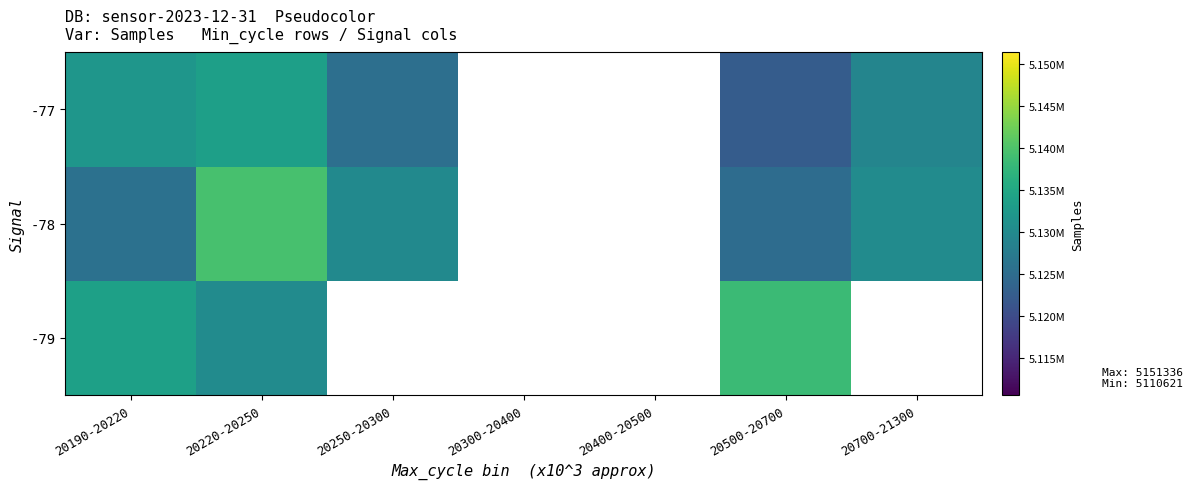

How many series are shown in this chart?

3